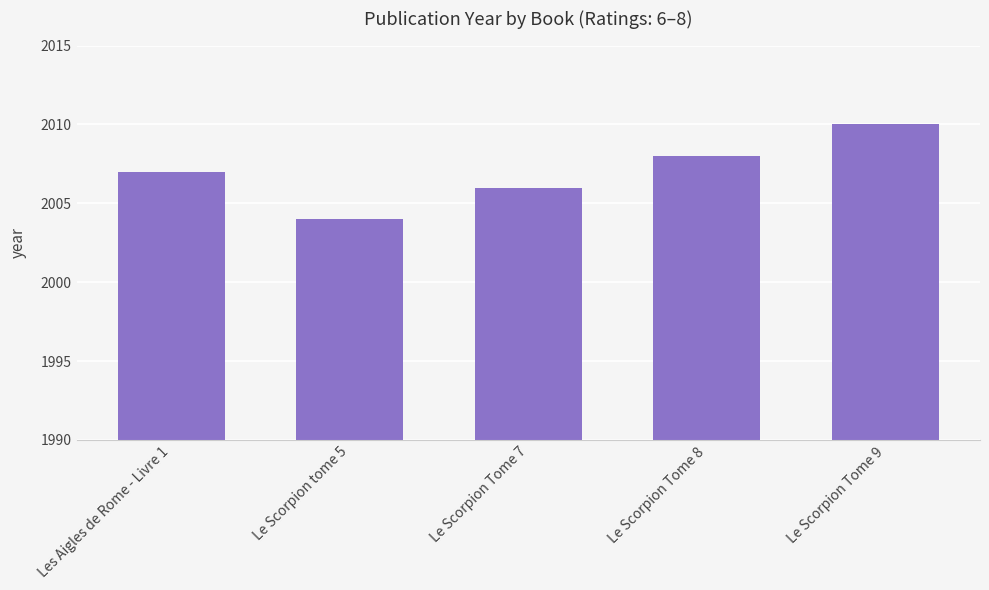

How many distinct data groups are displayed?

1